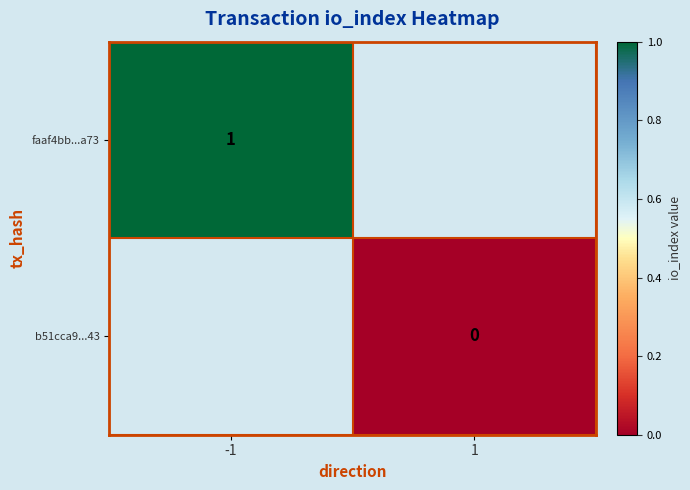

The value of faaf4bb...a73 at -1 is 1. True or false?

True